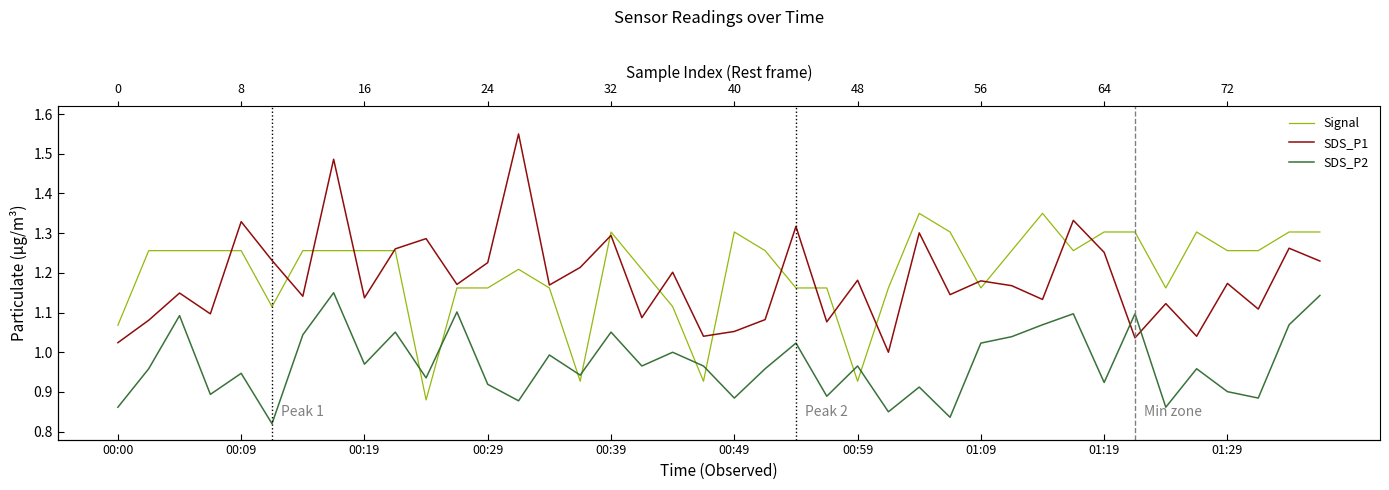

Is this an area chart (filled region under the line)?

No